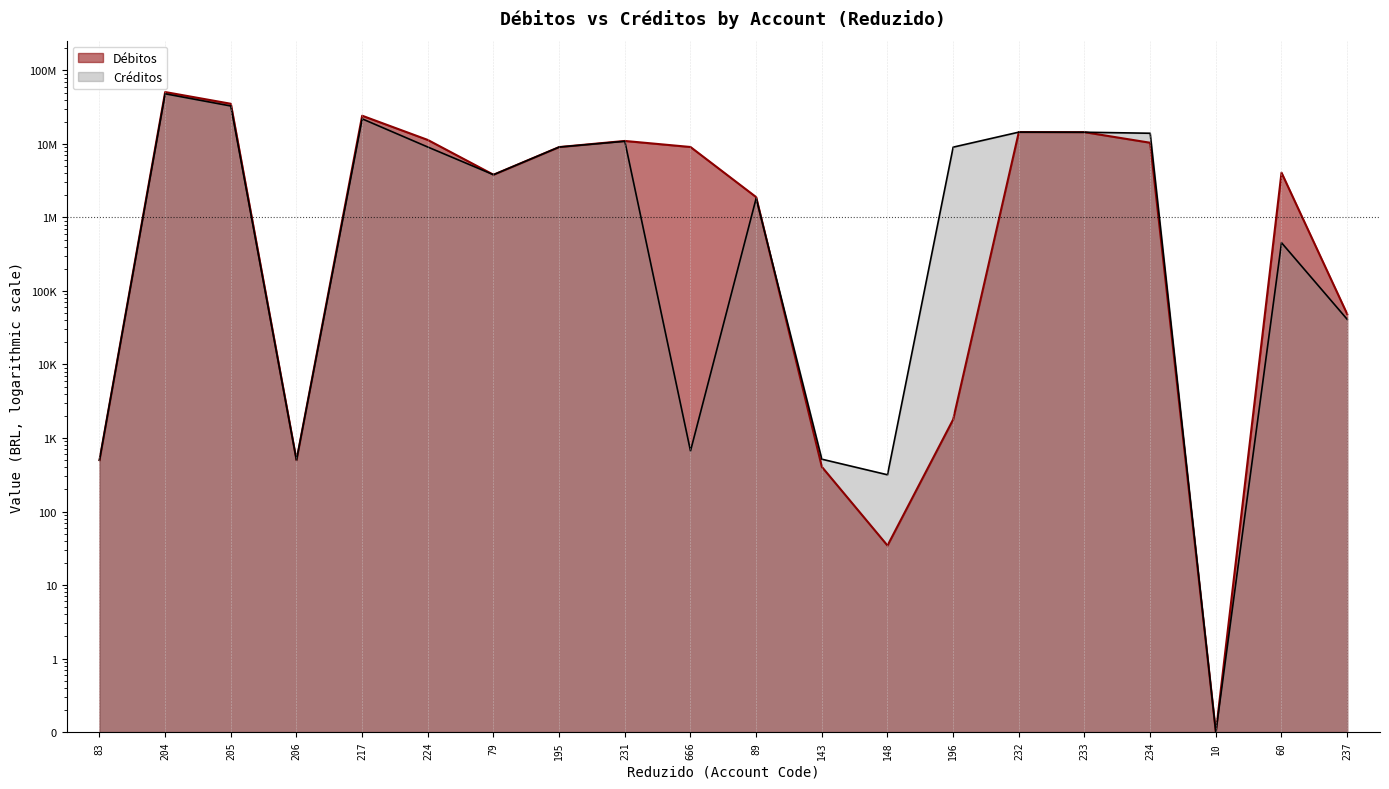

What position from the left is 232?

15